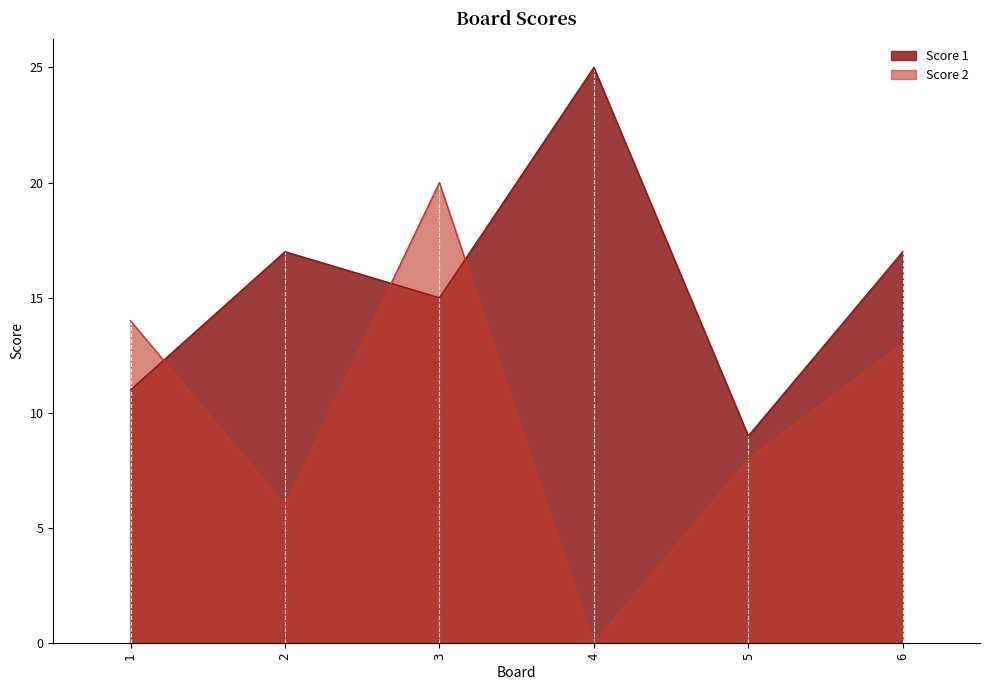

Does the chart display data point markers on the line(s)?

No